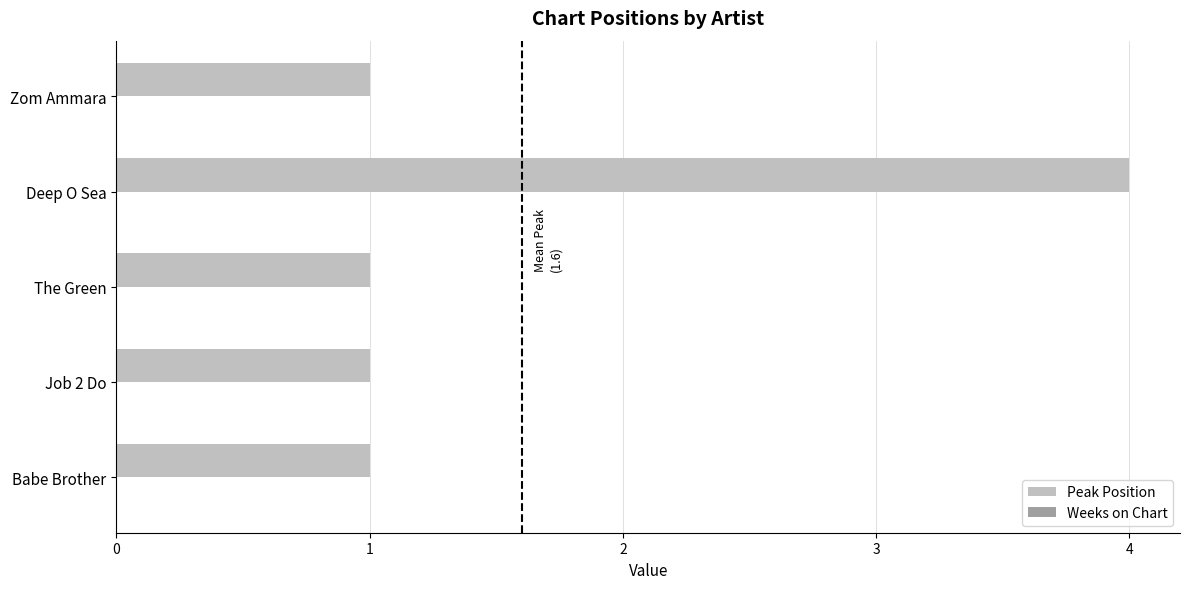

What is the difference between the maximum and minimum values?

3